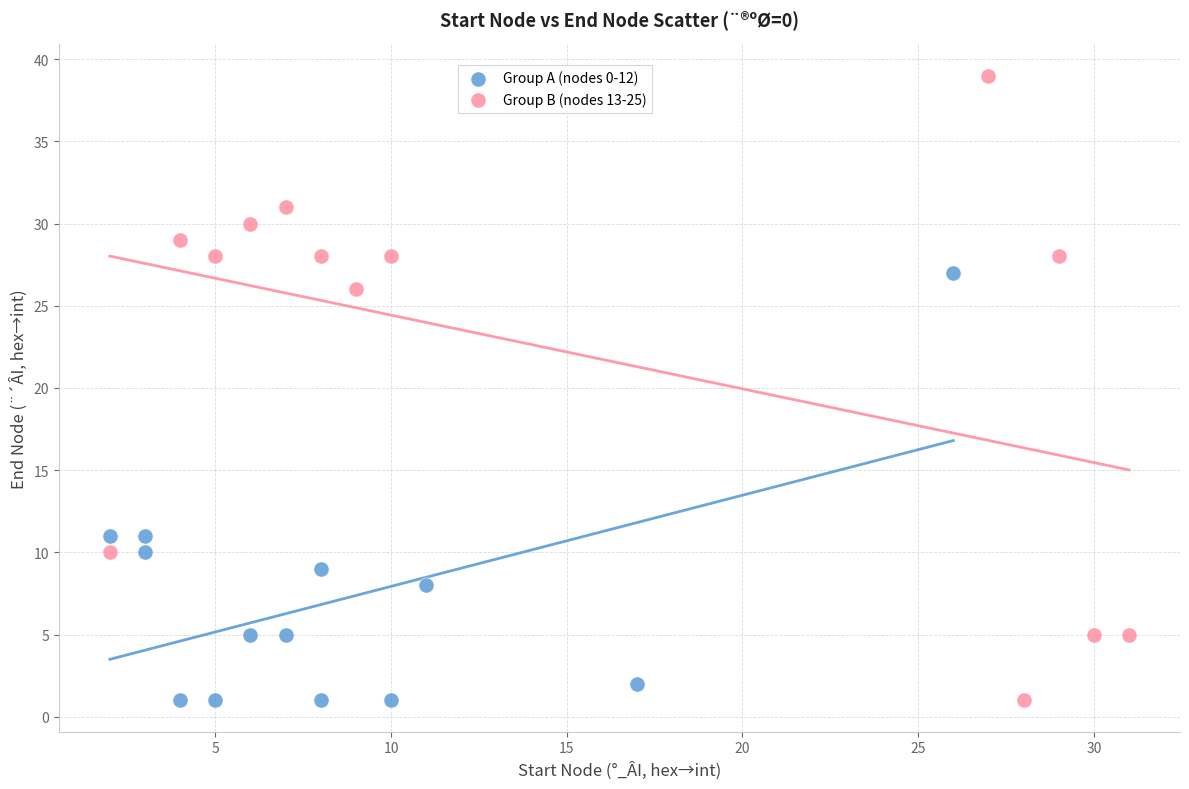

Which series reaches the maximum Y coordinate?

Group B (nodes 13-25)